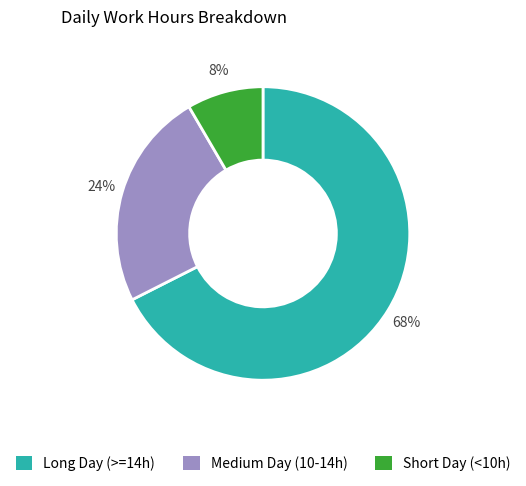

Is the sum of Short Day (<10h) and Medium Day (10-14h) greater than half?

No